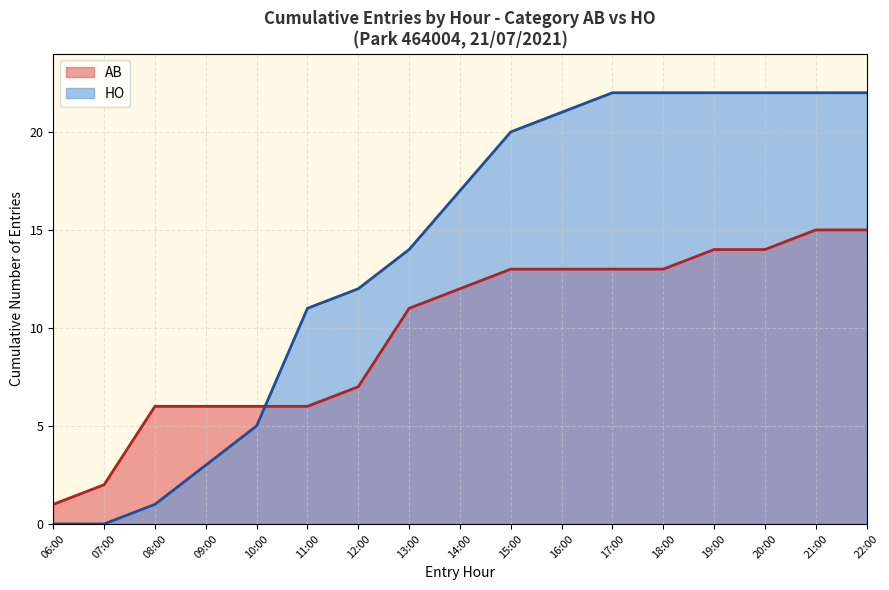

The value of HO at 11:00 is 18. True or false?

False